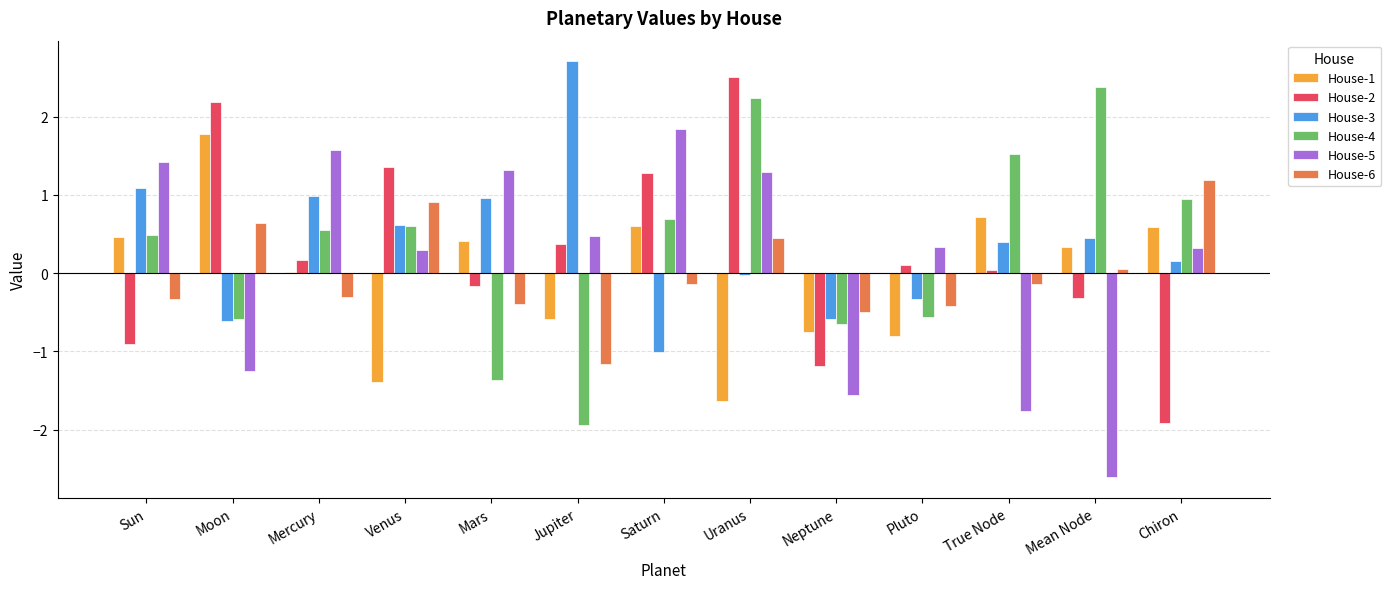

What value does the House-3 series have at Chiron?

0.2